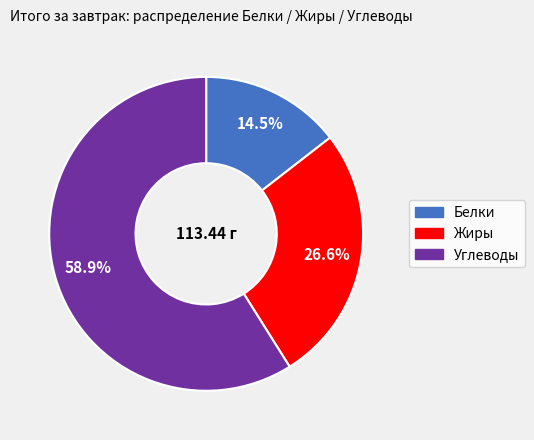

Between Белки and Углеводы, which is larger?

Углеводы